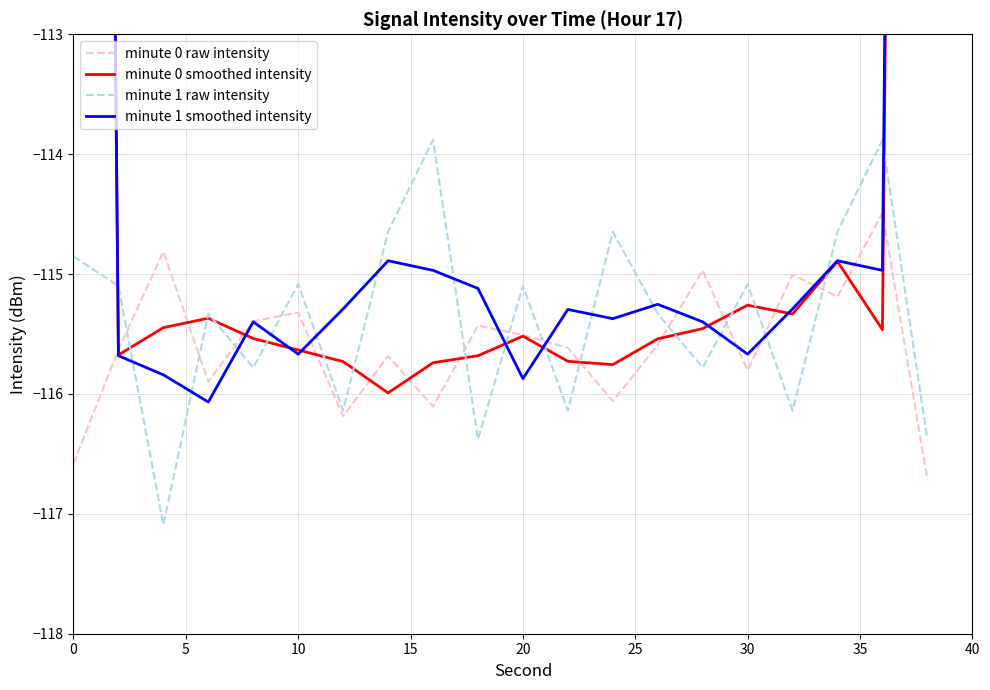

Reading right to left, transcribe all the data shown in this chart.

minute 0 raw intensity: -116.7	-114.5	-115.2	-115.0	-115.8	-115.0	-115.6	-116.1	-115.6	-115.5	-115.4	-116.1	-115.7	-116.2	-115.3	-115.4	-115.9	-114.8	-115.6	-116.6
minute 0 smoothed intensity: -77.1	-115.5	-114.9	-115.3	-115.3	-115.5	-115.5	-115.8	-115.7	-115.5	-115.7	-115.7	-116.0	-115.7	-115.6	-115.5	-115.4	-115.4	-115.7	-77.4
minute 1 raw intensity: -116.4	-113.9	-114.6	-116.1	-115.1	-115.8	-115.3	-114.6	-116.1	-115.1	-116.4	-113.9	-114.6	-116.1	-115.1	-115.8	-115.3	-117.1	-115.1	-114.9
minute 1 smoothed intensity: -76.8	-115.0	-114.9	-115.3	-115.7	-115.4	-115.3	-115.4	-115.3	-115.9	-115.1	-115.0	-114.9	-115.3	-115.7	-115.4	-116.1	-115.8	-115.7	-76.7